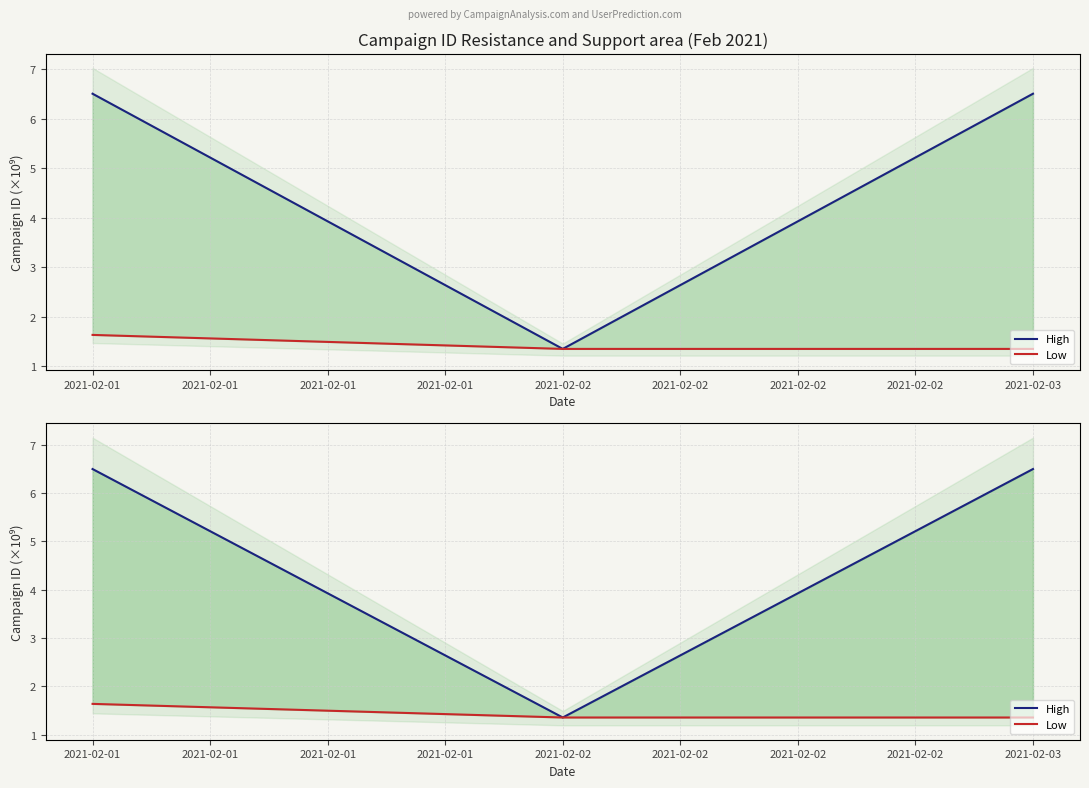

What is the difference between the Low values at 2021-02-03 and 2021-02-01?

0.3